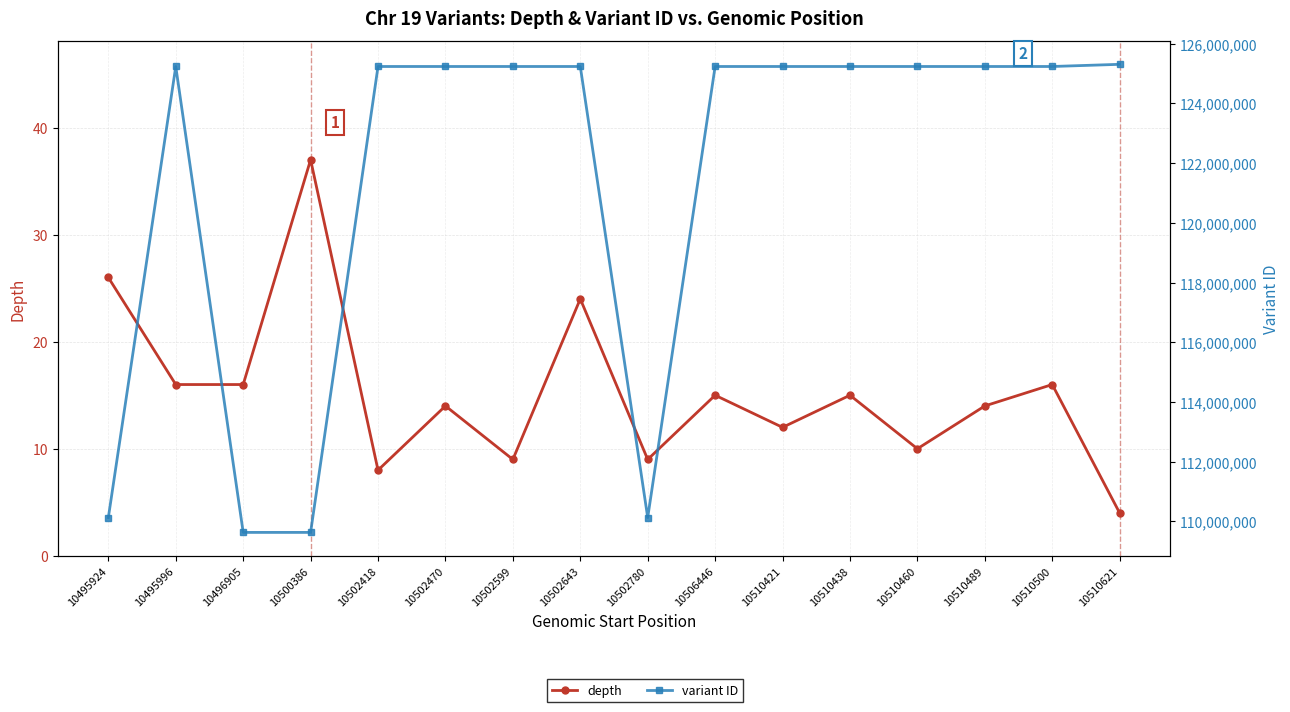

How many lines are shown in the chart?

2